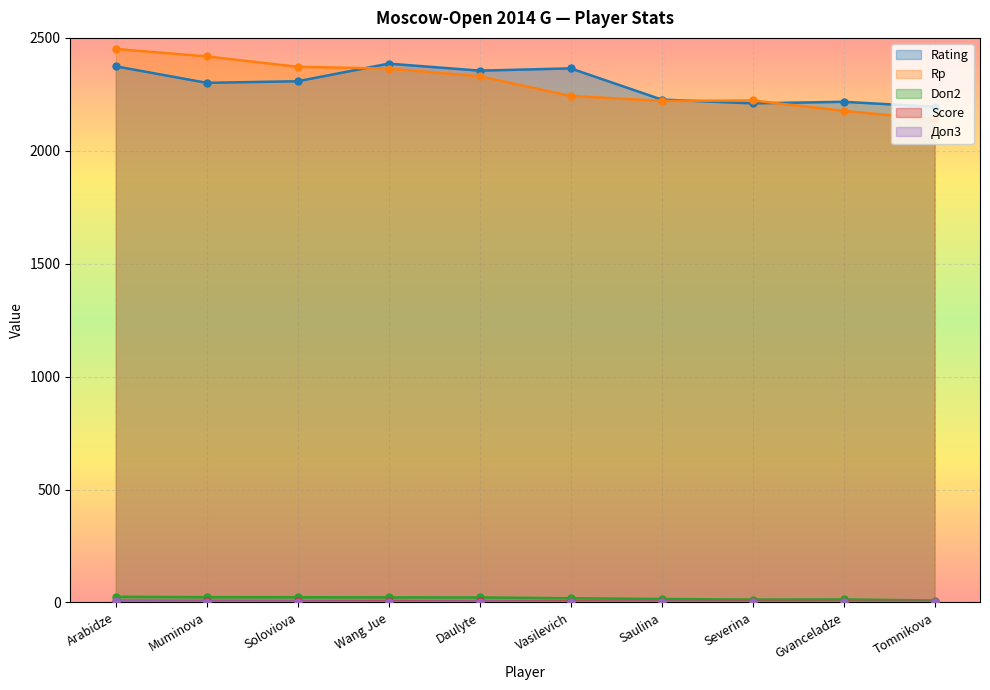

What are all the series names shown in the legend?

Rating, Score, Rp, Doп2, Доп3